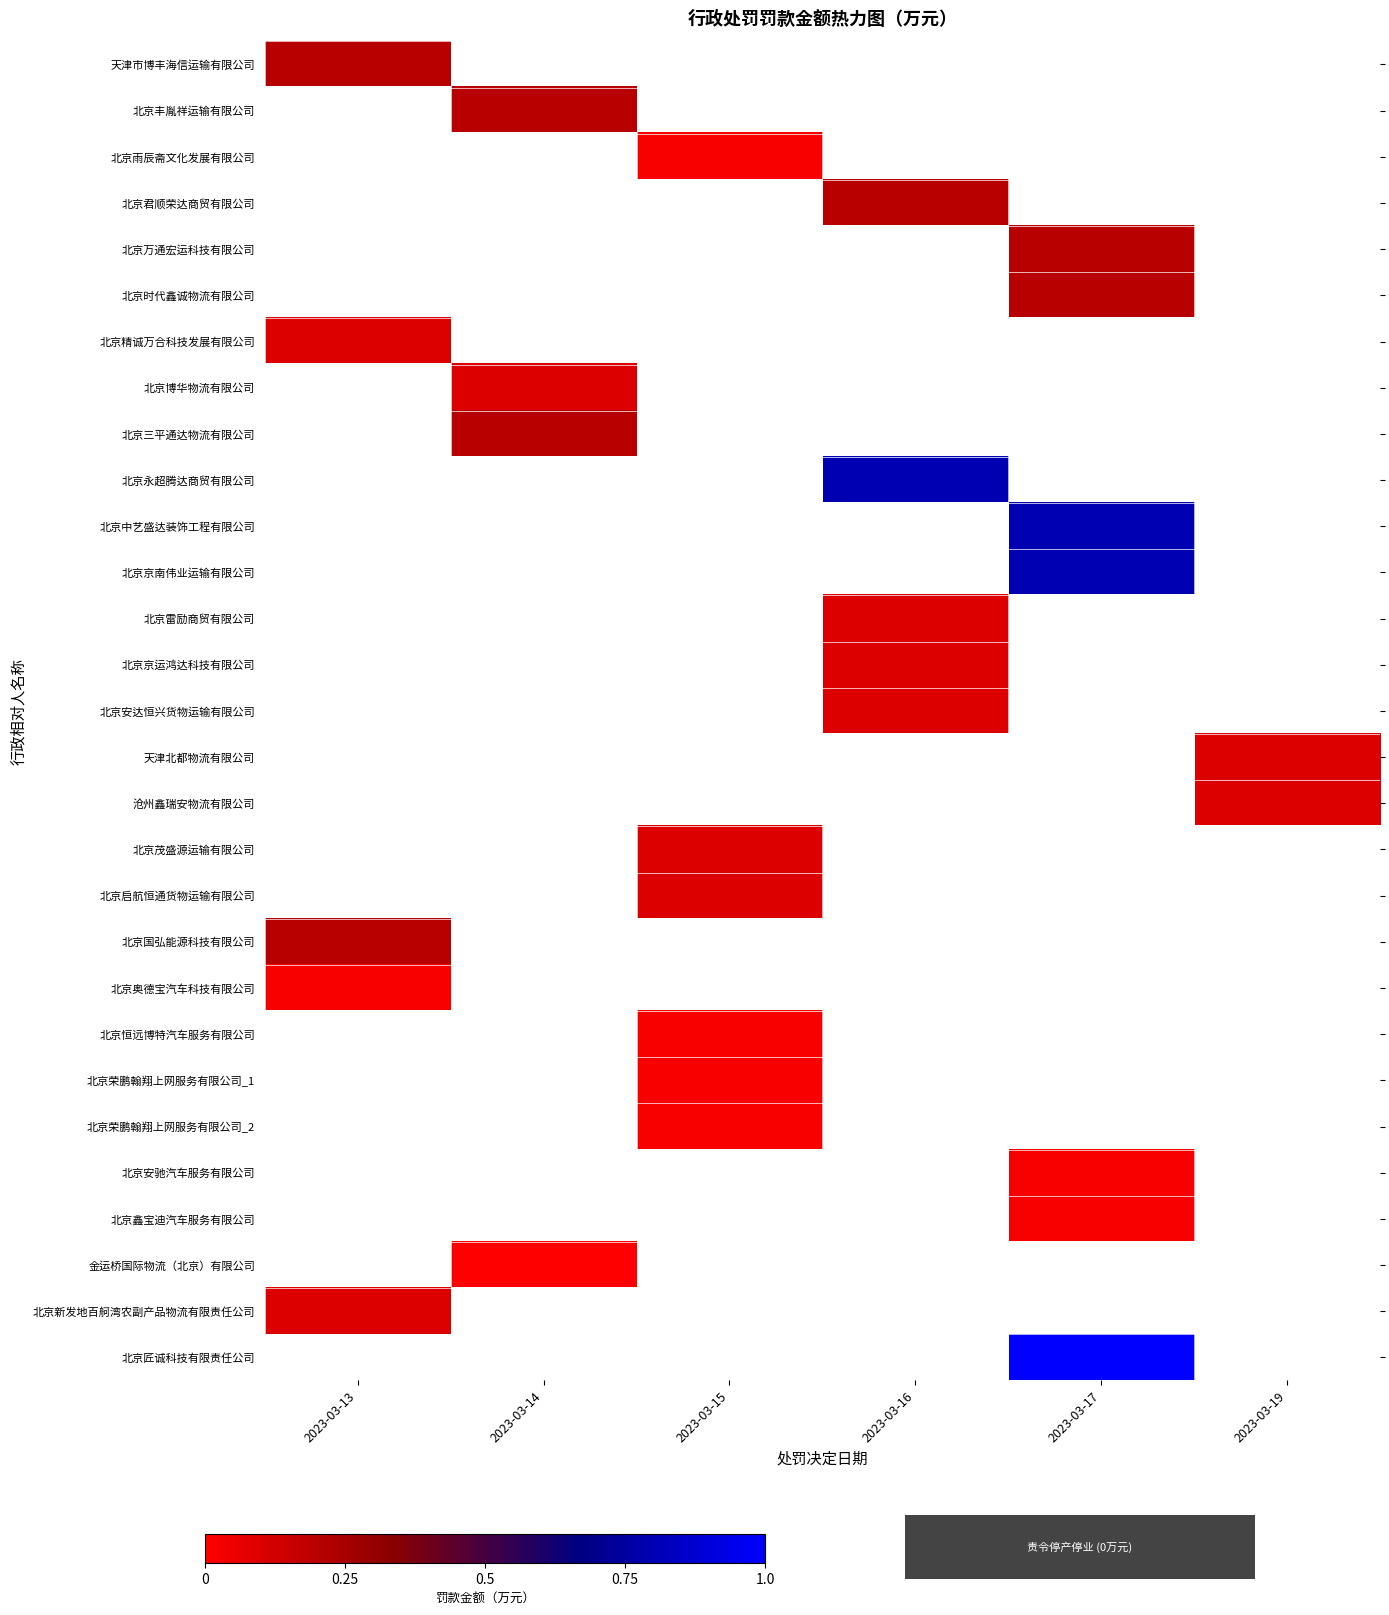

How many series are shown in this chart?

29